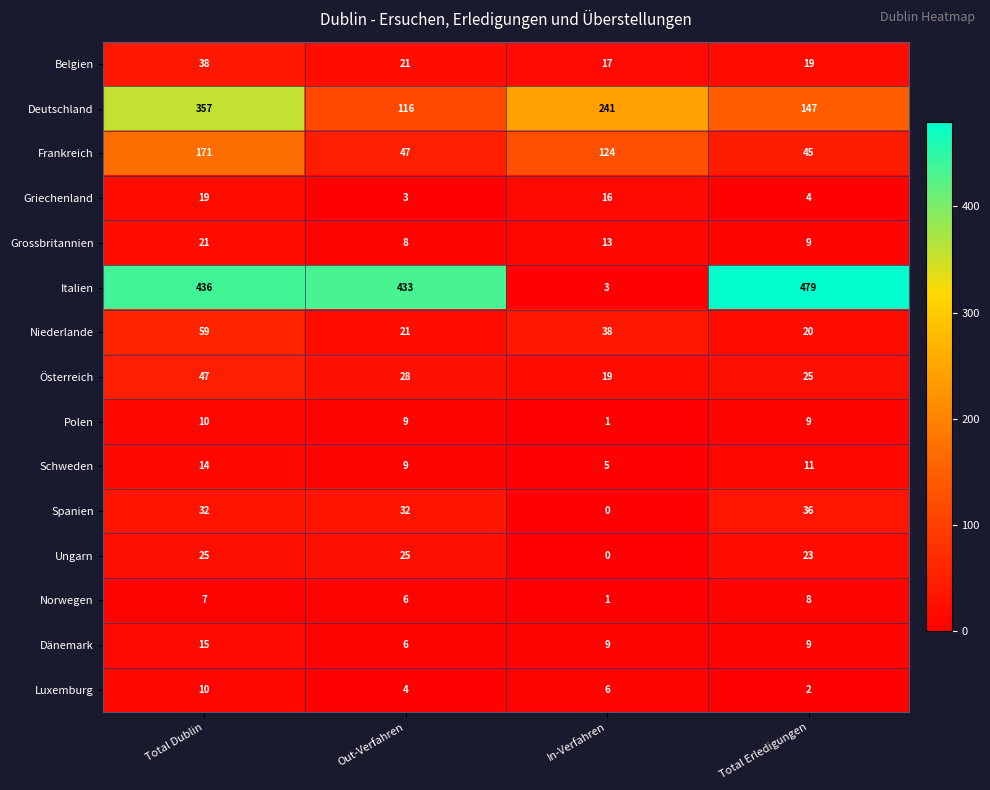

Which series has the largest total across all categories?

Italien